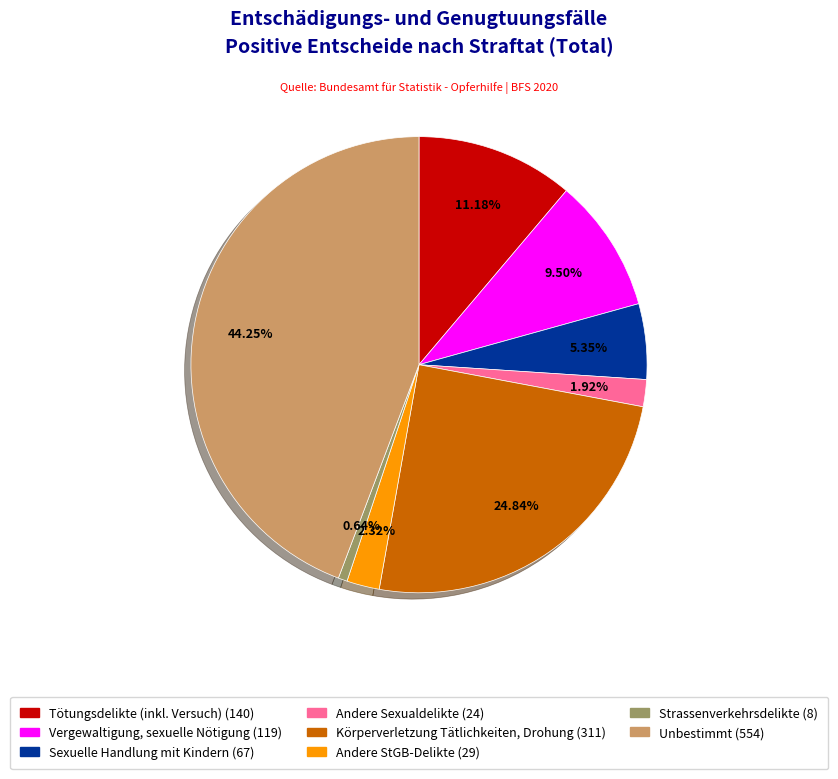

Approximately how many times larger is the value at Andere StGB-Delikte compared to Strassenverkehrsdelikte?

3.6